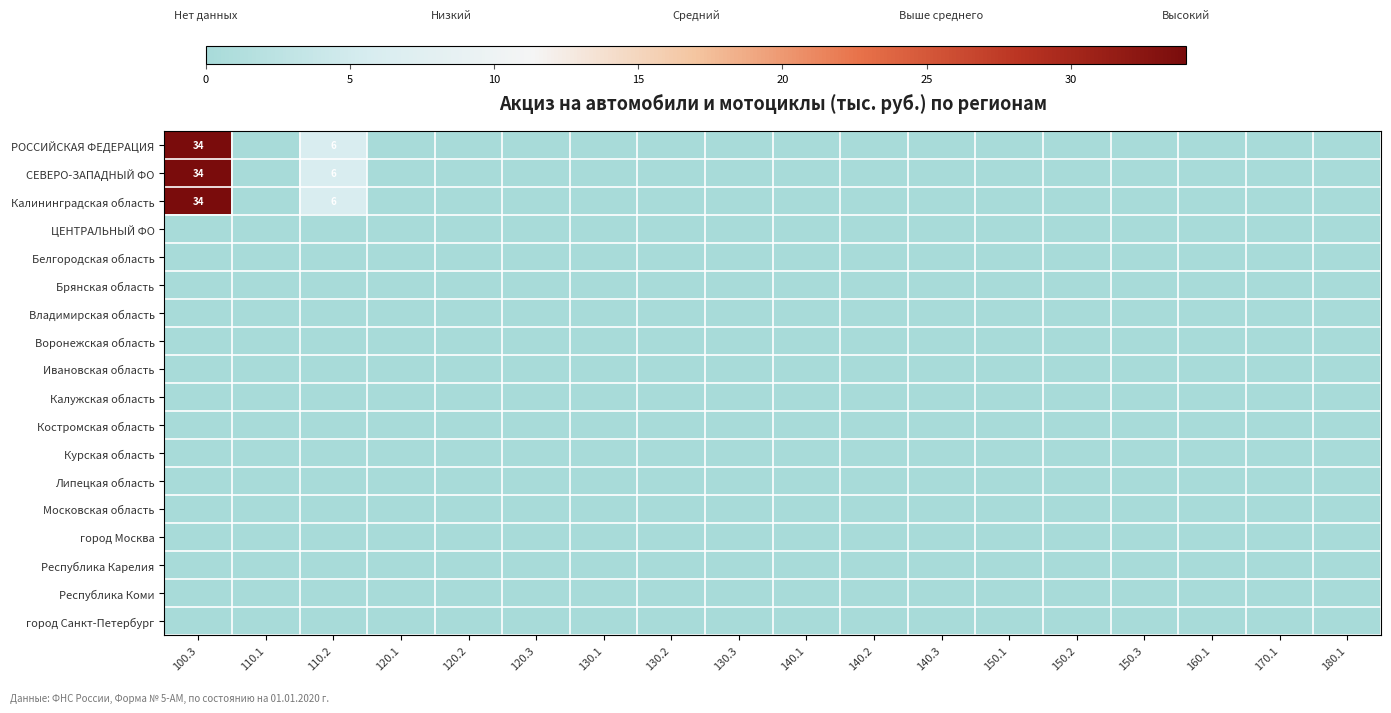

The value of РОССИЙСКАЯ ФЕДЕРАЦИЯ at 100.3 is 59. True or false?

False